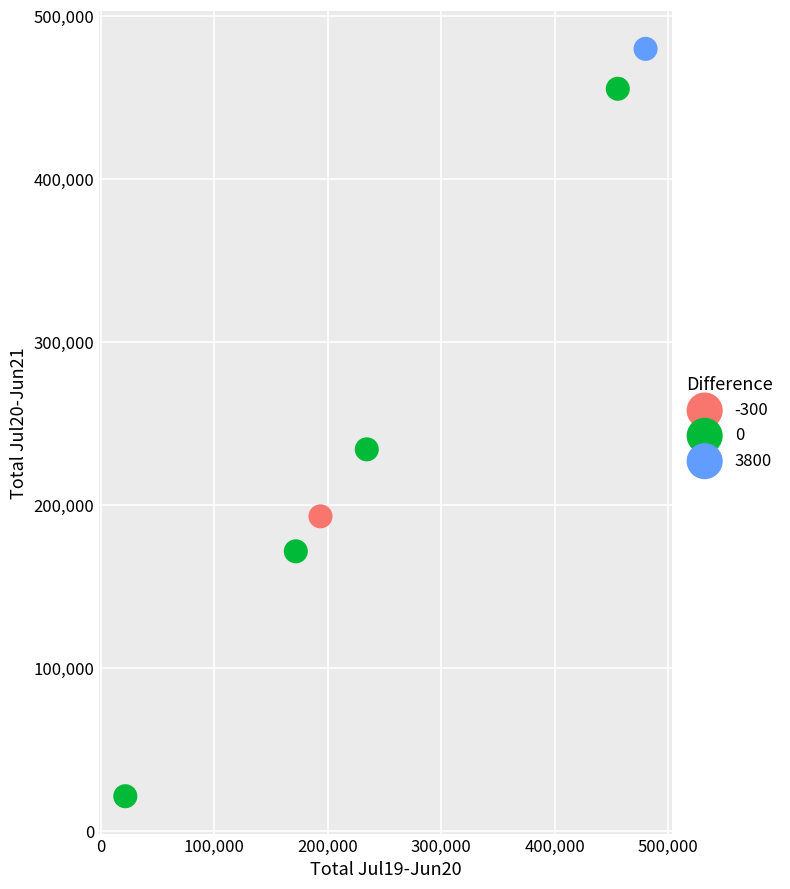

What are all the series names shown in the legend?

-300, 0, 3800